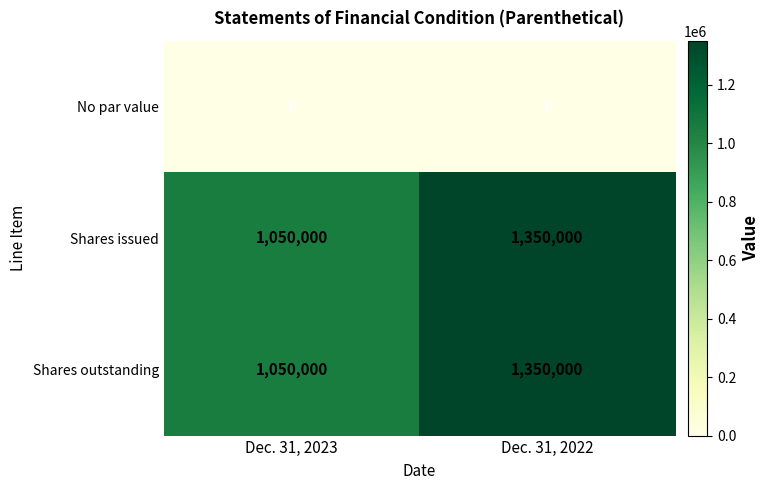

Rank the categories by Shares issued value from highest to lowest.

Dec. 31, 2022, Dec. 31, 2023